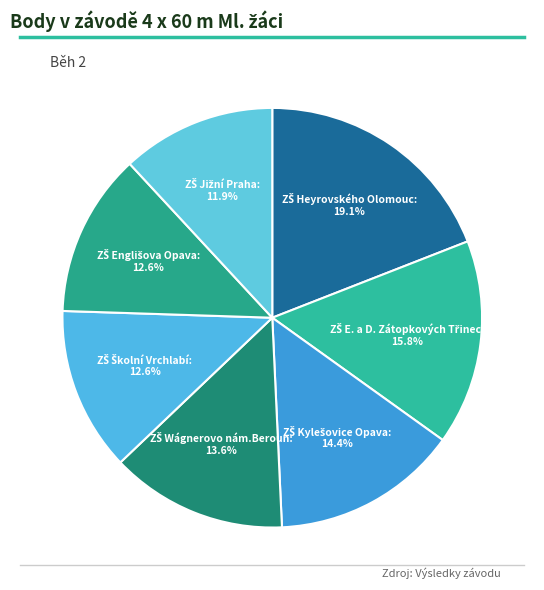

Does any single category account for the majority?

No